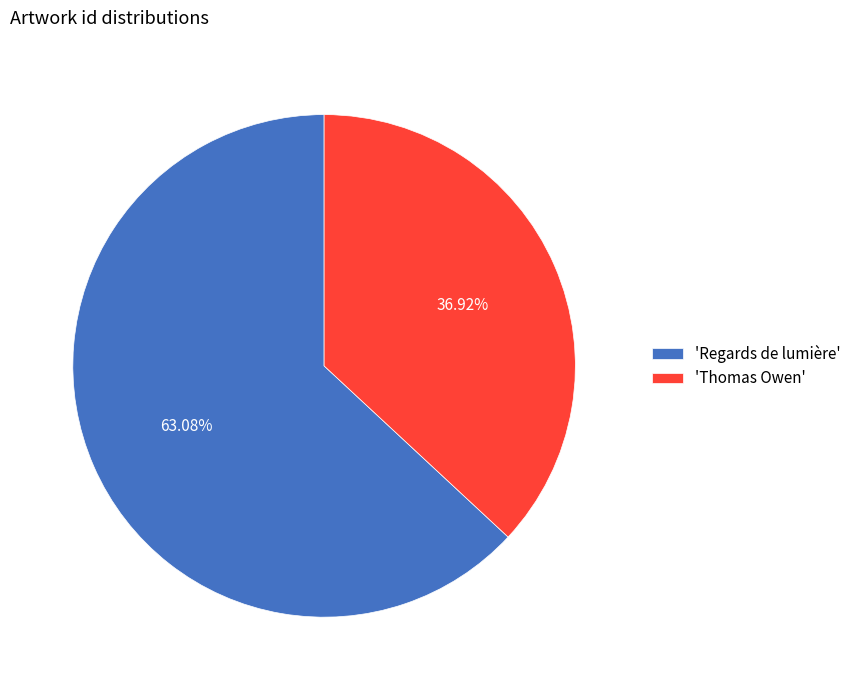

Which has a higher value, 'Regards de lumière' or 'Thomas Owen'?

'Regards de lumière'